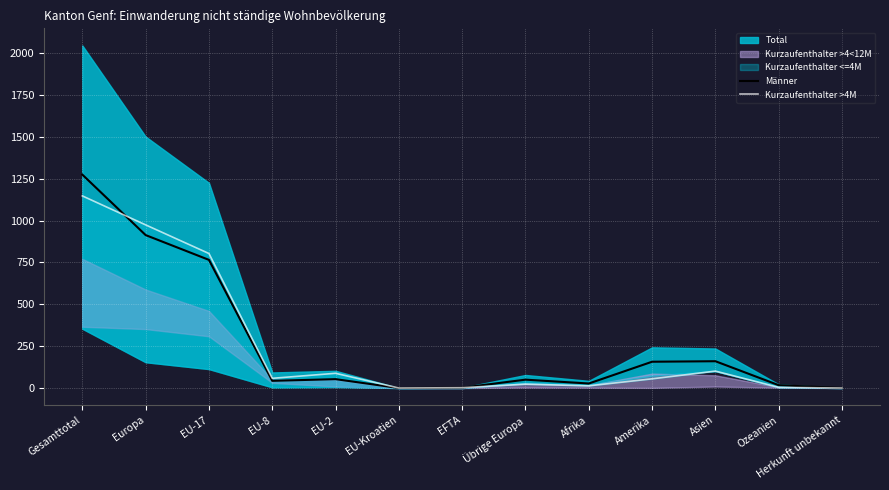

In Kurzaufenthalter >4M, how many points are higher than both neighbors (excluding endpoints)?

3